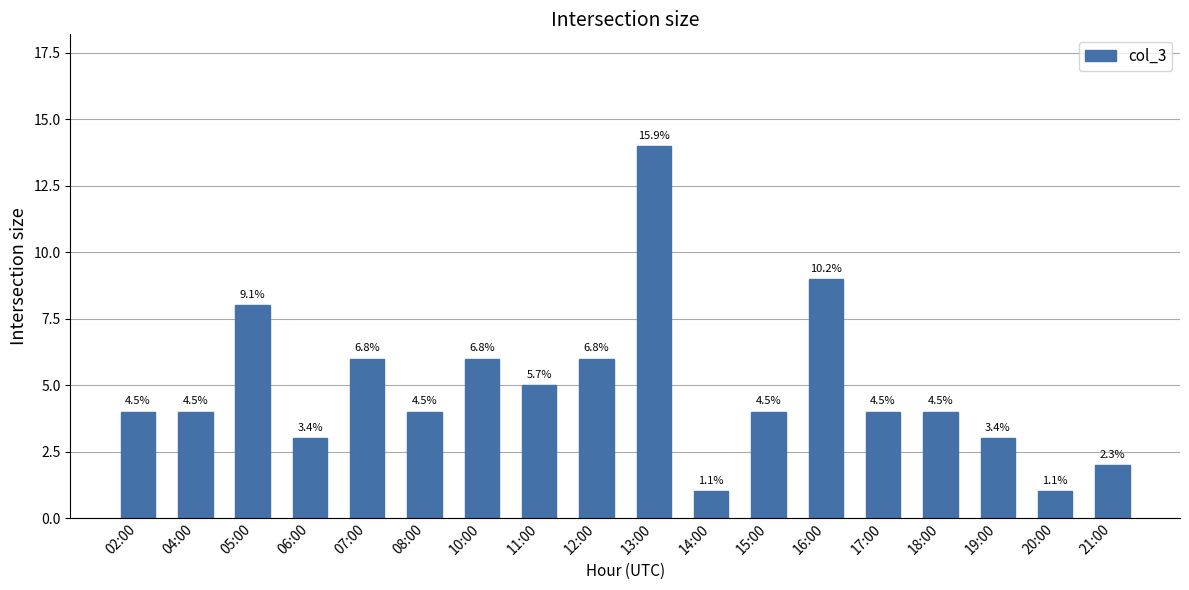

Reading left to right, transcribe all the data shown in this chart.

4	4	8	3	6	4	6	5	6	14	1	4	9	4	4	3	1	2